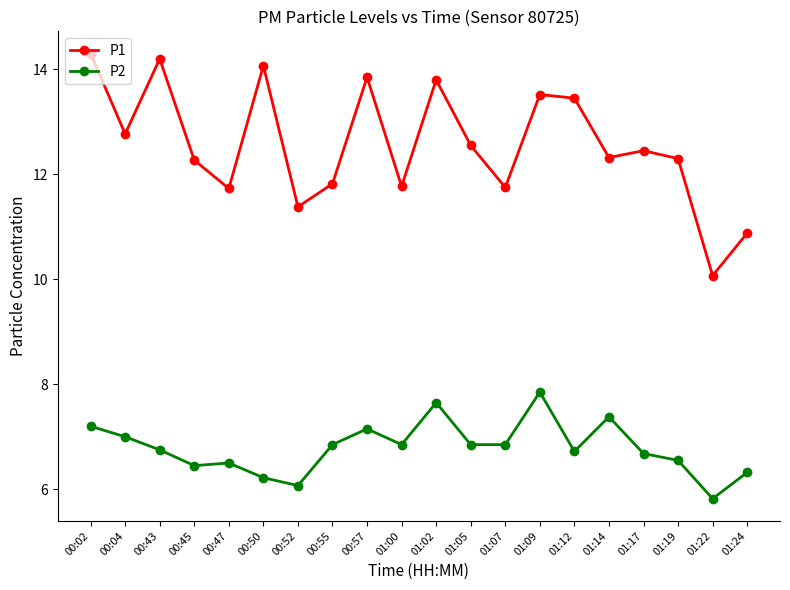

At how many categories does at least one series exceed 9?

20